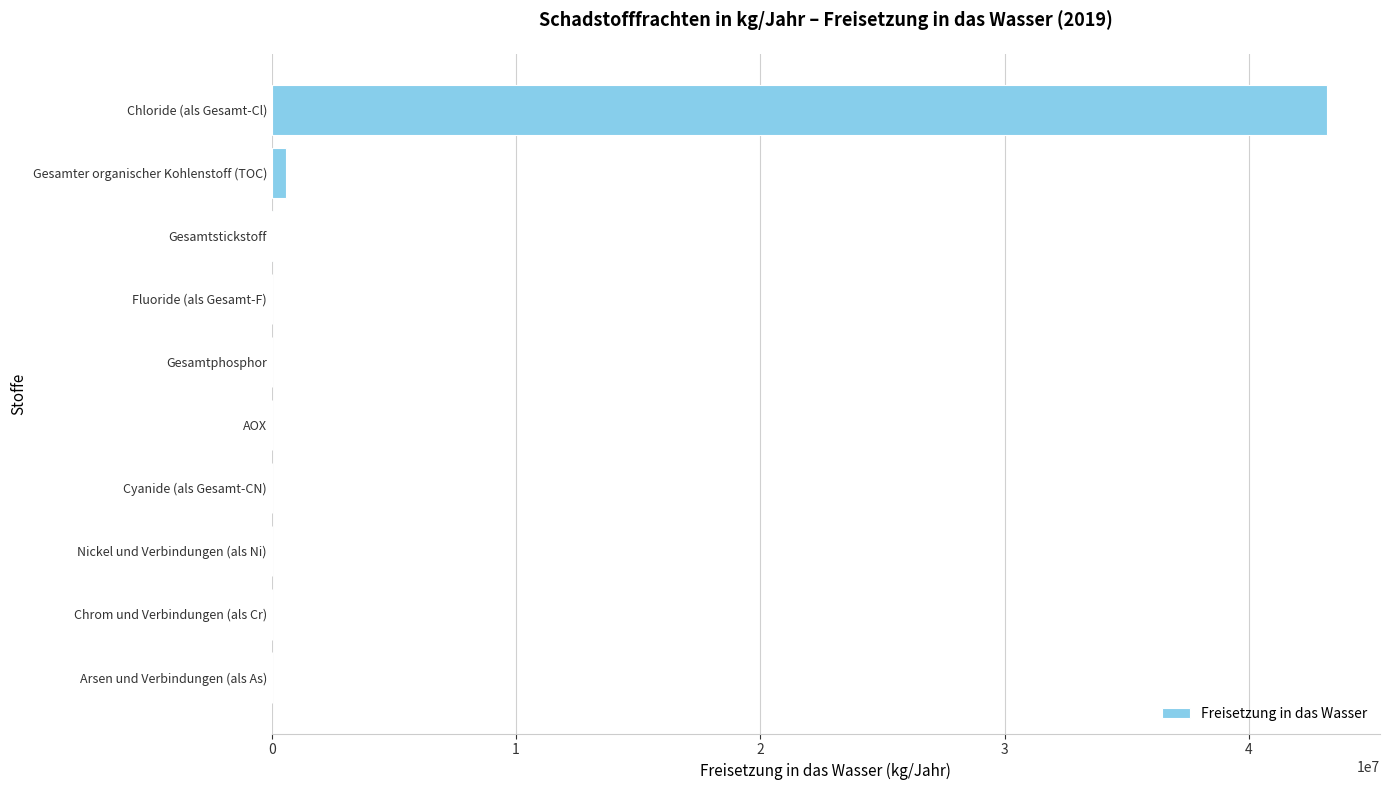

What is the sum of all values?

43888099